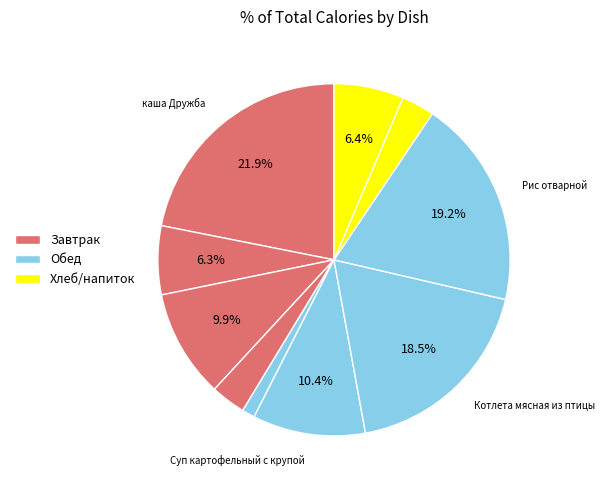

Count the number of slices in the pie.

10